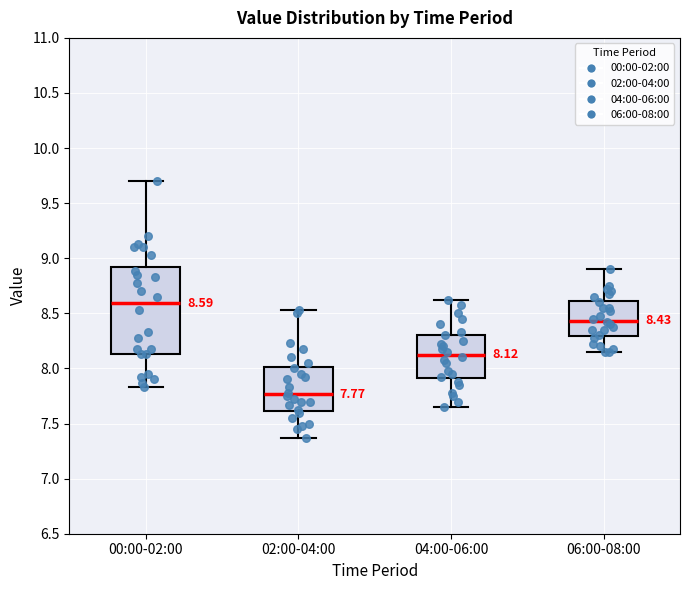

Which box's median line is the lowest?

02:00-04:00